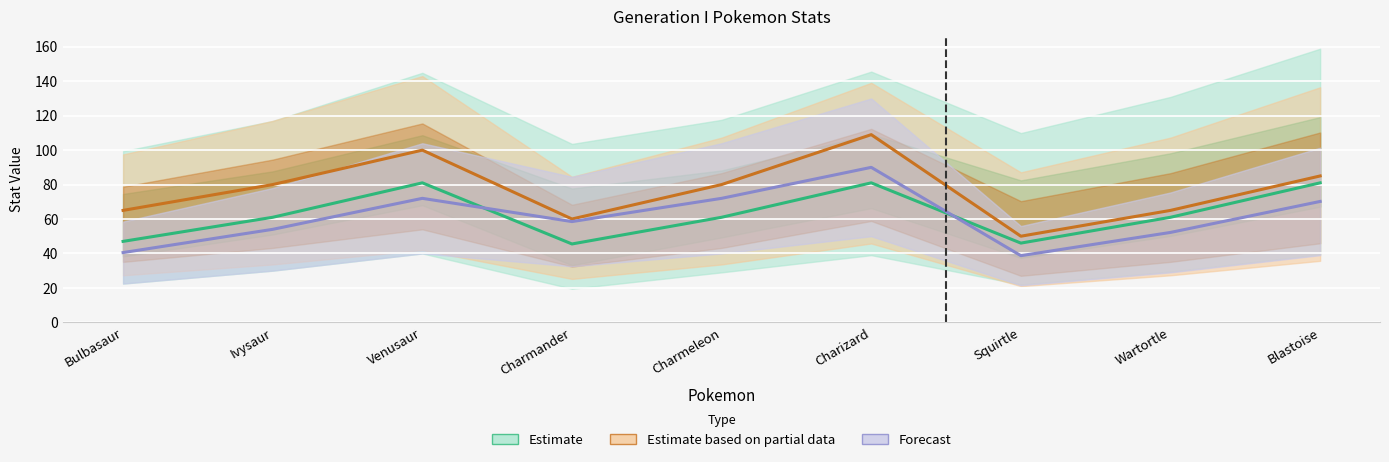

Where does the Estimate based on partial data series first go above 80?

Venusaur